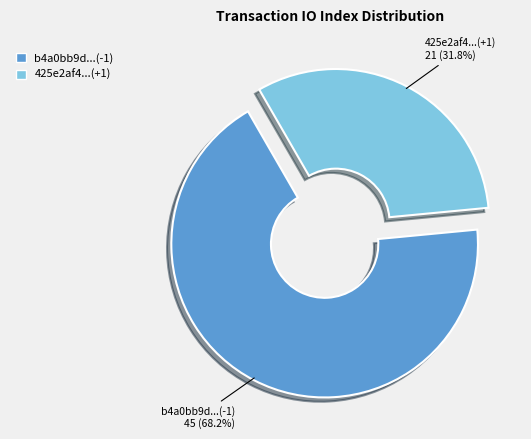

To the nearest percent, what is the difference between the largest and smallest slice percentages?

36%